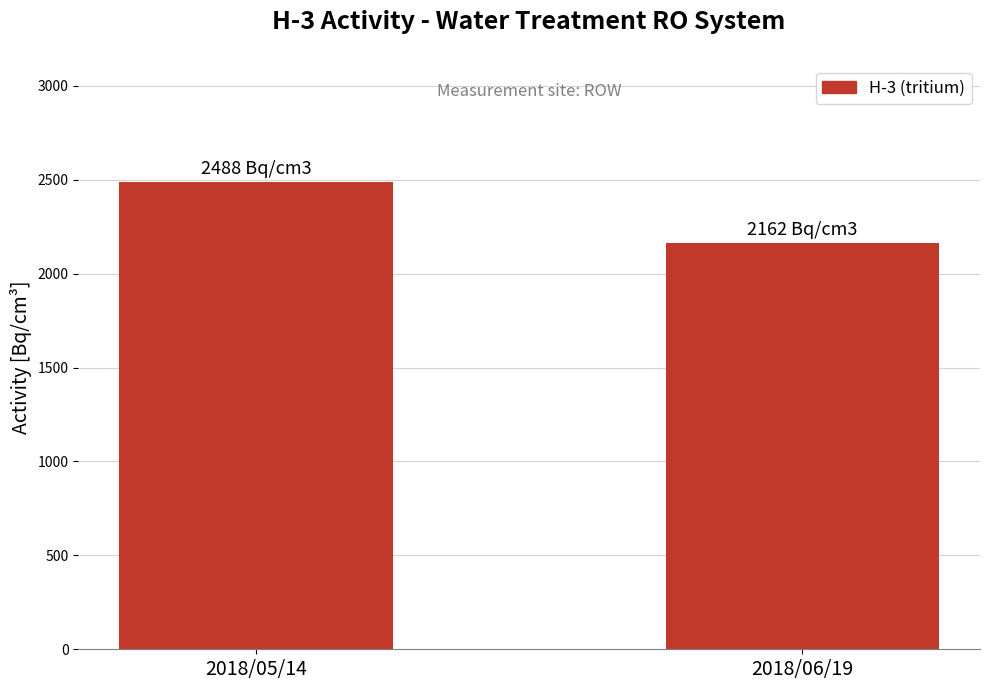

What is the ratio of the value at 2018/05/14 to the value at 2018/06/19?

1.2